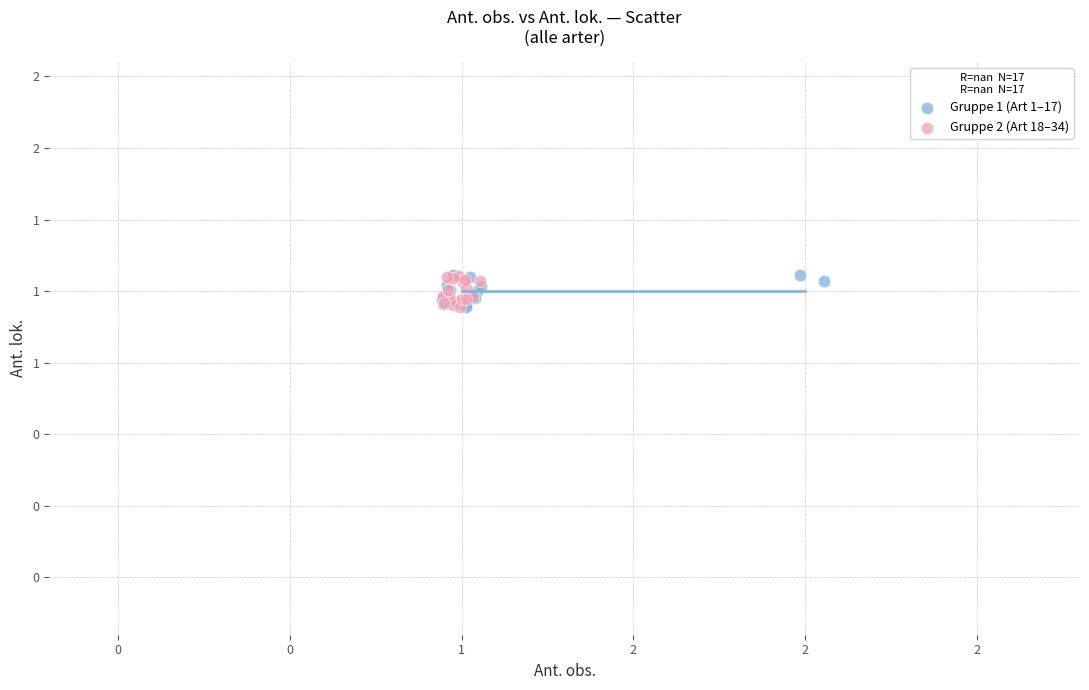

What are all the series names shown in the legend?

Gruppe 1 (Art 1–17), Gruppe 2 (Art 18–34)